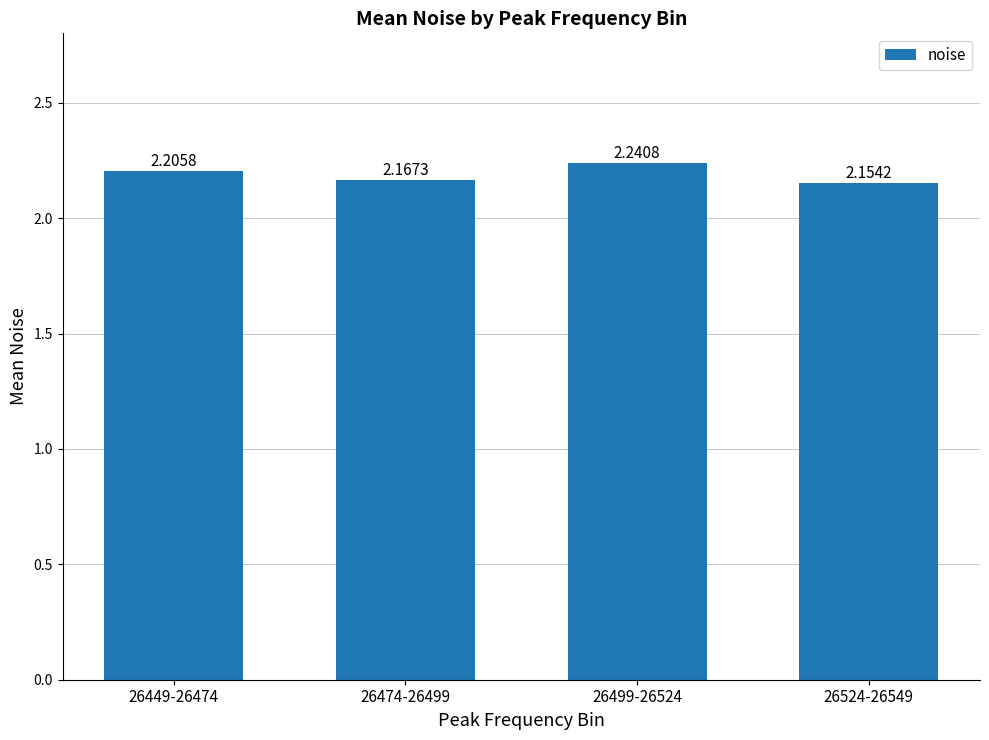

Between 26474-26499 and 26499-26524, which is larger?

26499-26524